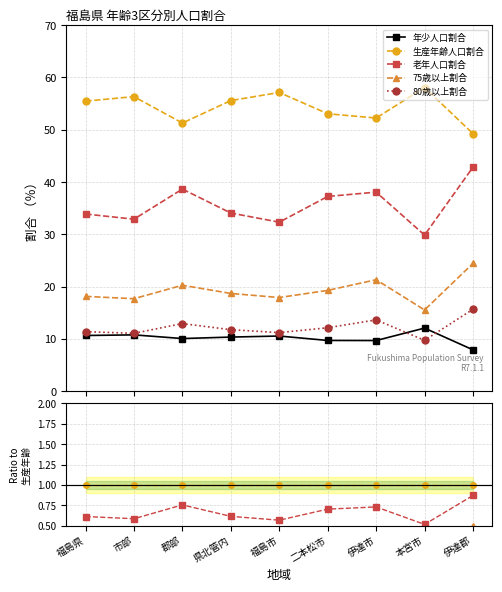

Reading left to right, transcribe all the data shown in this chart.

年少人口割合: 0.2	0.2	0.2	0.2	0.2	0.2	0.2	0.2	0.2
生産年齢人口割合: 1.0	1.0	1.0	1.0	1.0	1.0	1.0	1.0	1.0
老年人口割合: 0.6	0.6	0.8	0.6	0.6	0.7	0.7	0.5	0.9
75歳以上割合: 0.3	0.3	0.4	0.3	0.3	0.4	0.4	0.3	0.5
80歳以上割合: 0.2	0.2	0.3	0.2	0.2	0.2	0.3	0.2	0.3